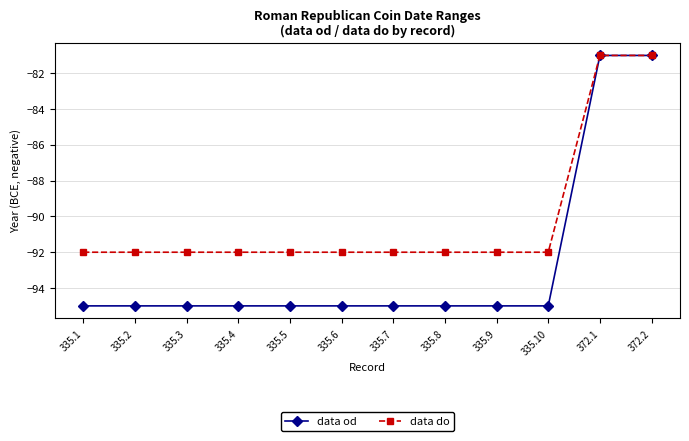

What position from the right is 335.10?

3